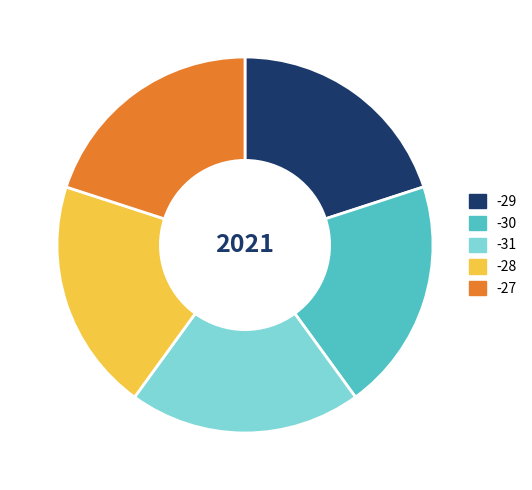

What is the ratio of the value at -29 to the value at -31?

1.0